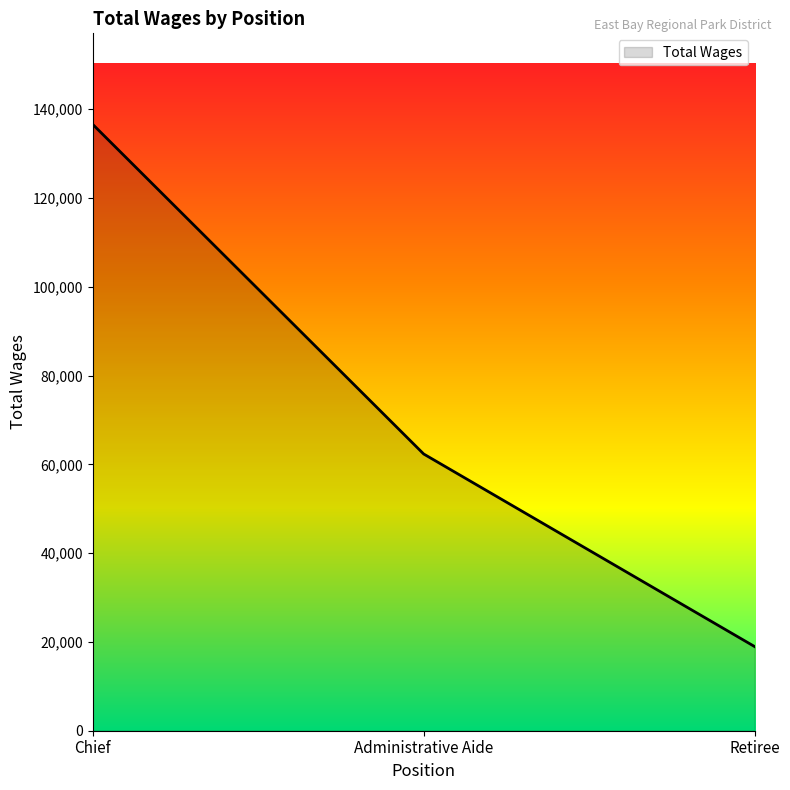

What is the greatest value displayed?

136596